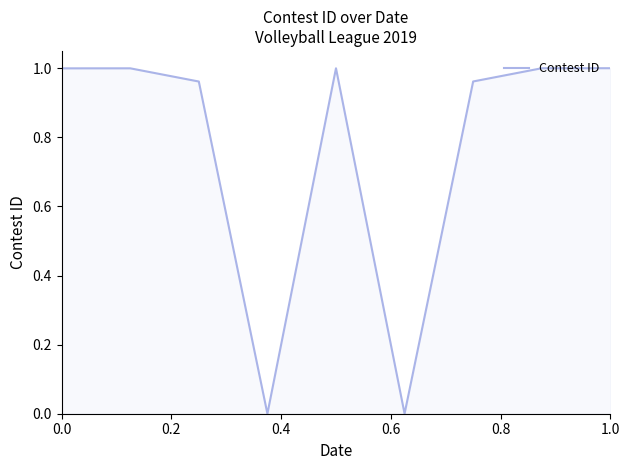

Is it true that the value at 0.0 is 1.7?

False